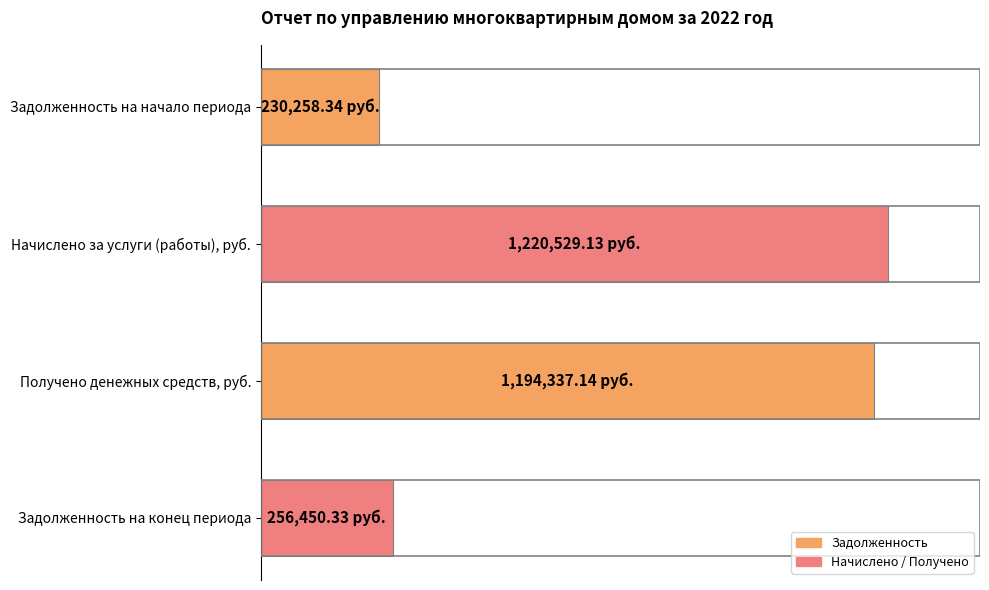

Are the bars grouped side by side (vs. stacked)?

No